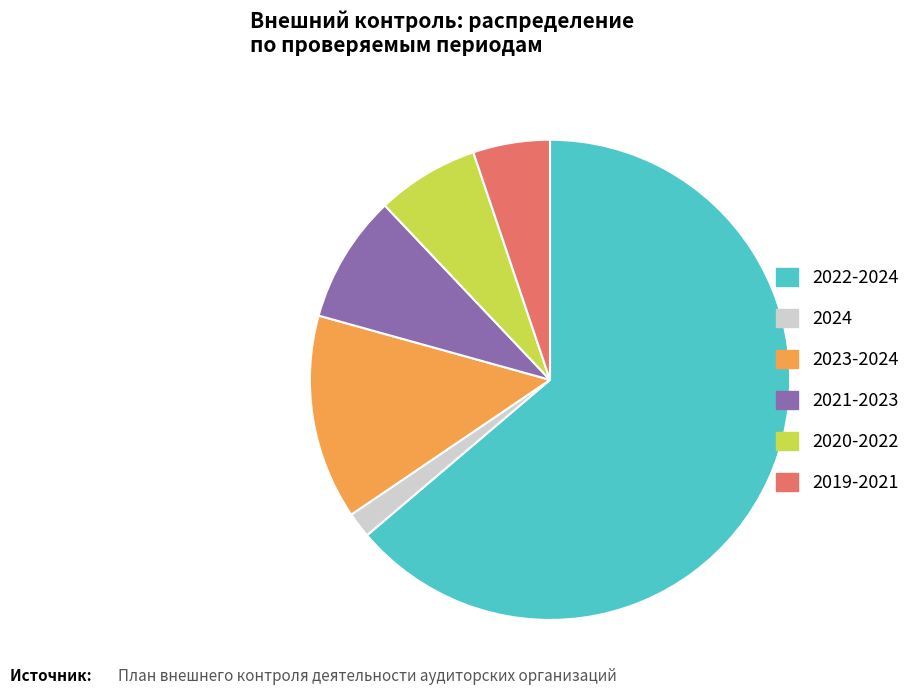

Count the number of slices in the pie.

6